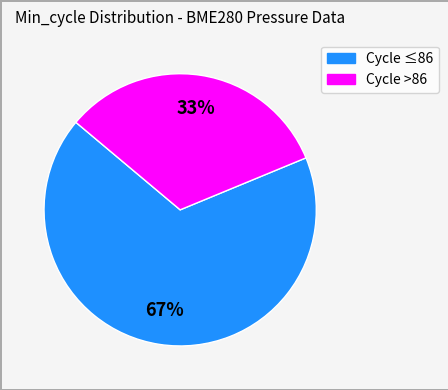

To the nearest percent, what is the average slice percentage?

50%